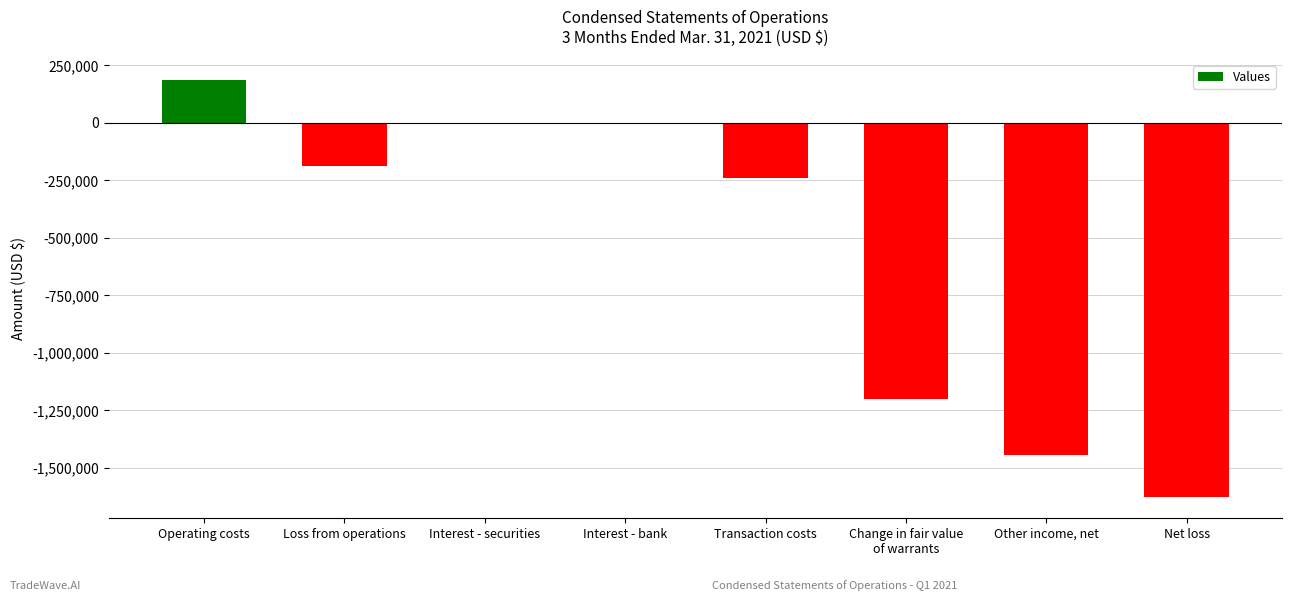

True or false: the data shows -1441854 at Other income, net.

True